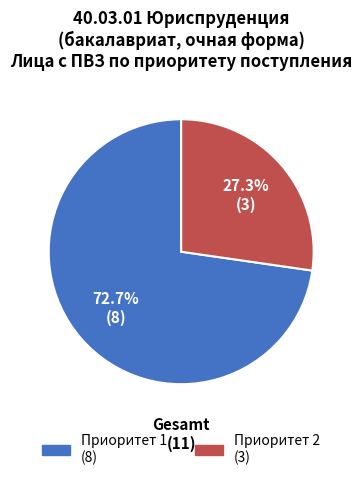

Approximately how many times larger is the value at Приоритет 1 compared to Приоритет 2?

2.7